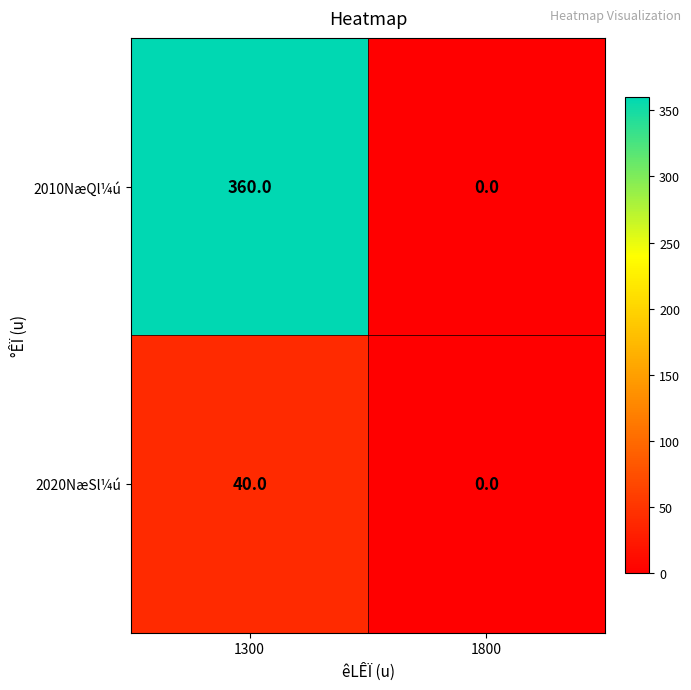

What is the difference between the 2010NæQl¼ú values at 1800 and 1300?

360